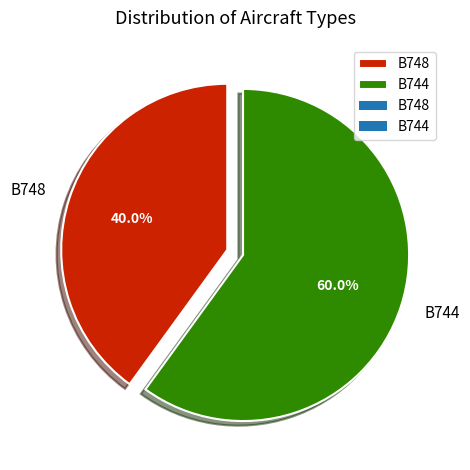

Which category has the smallest portion of the pie?

B748